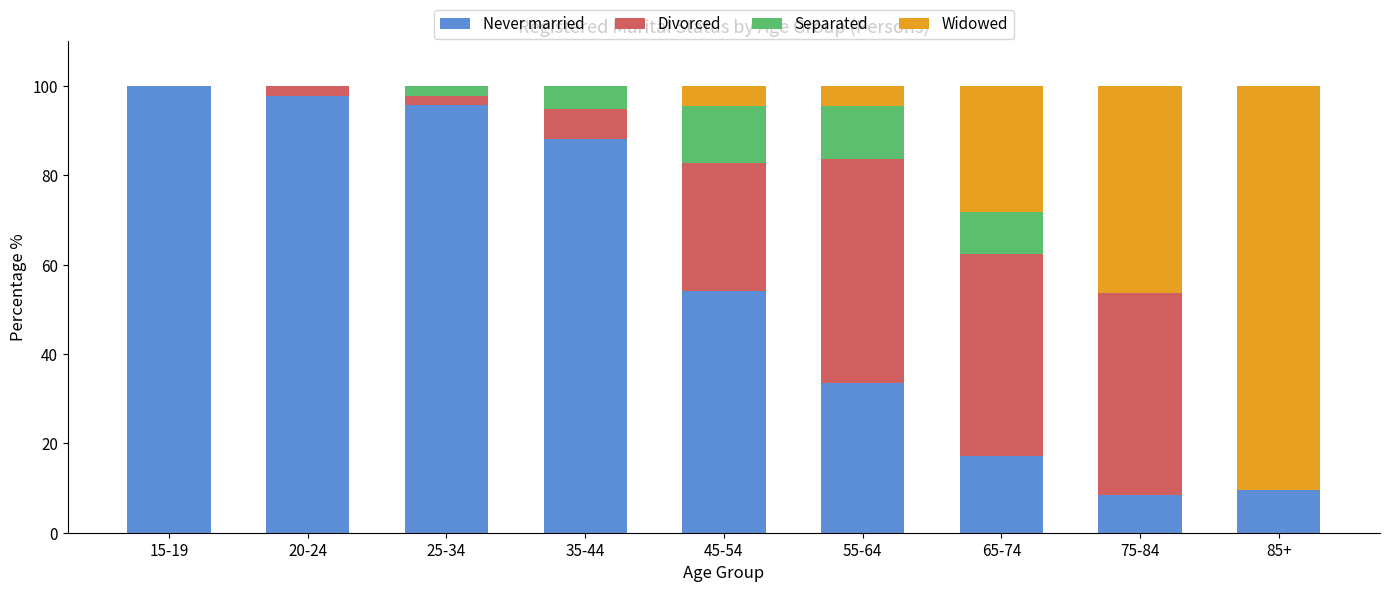

Read the Never married value at 85+.

9.5